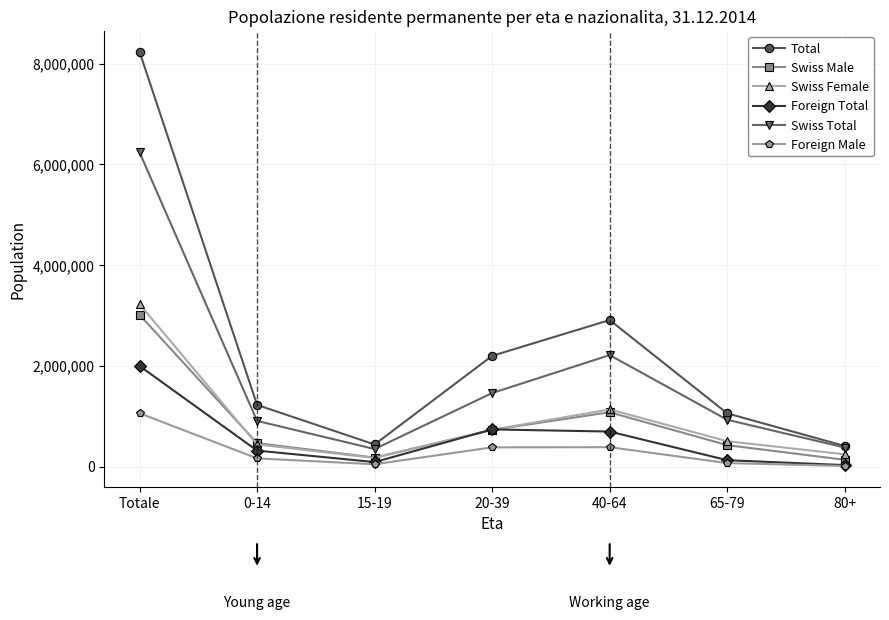

What is the total value across all series at 0-14?

3520265